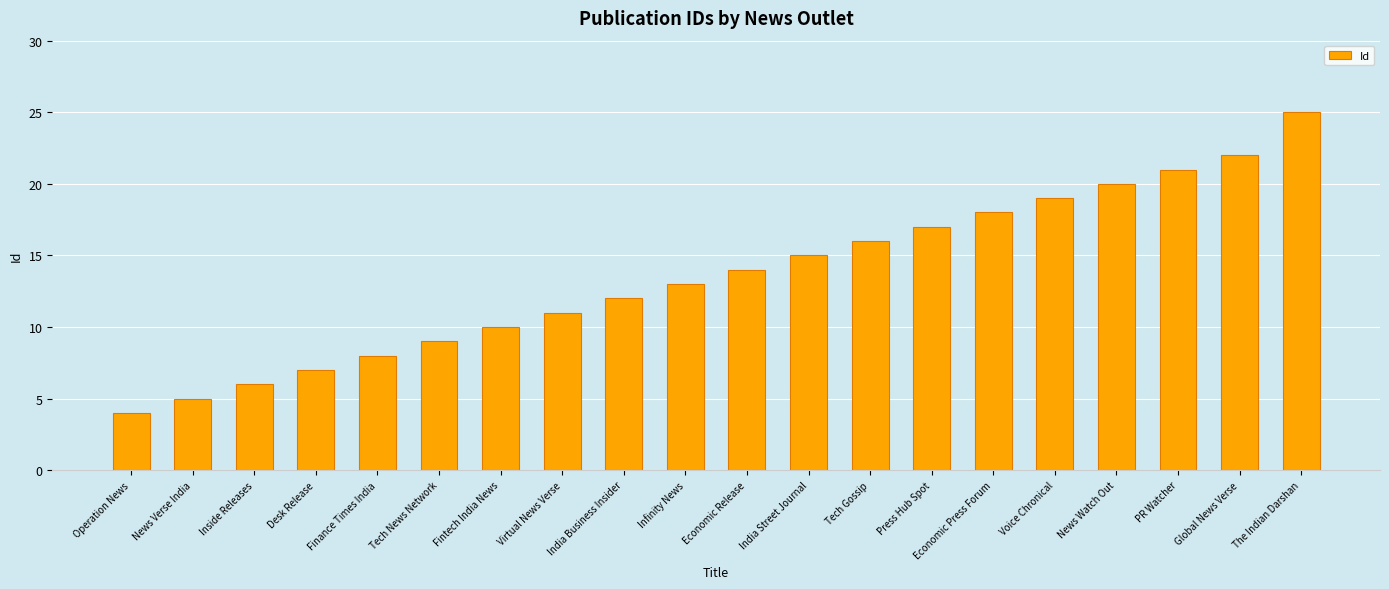

The value at Voice Chronical is 19. True or false?

True